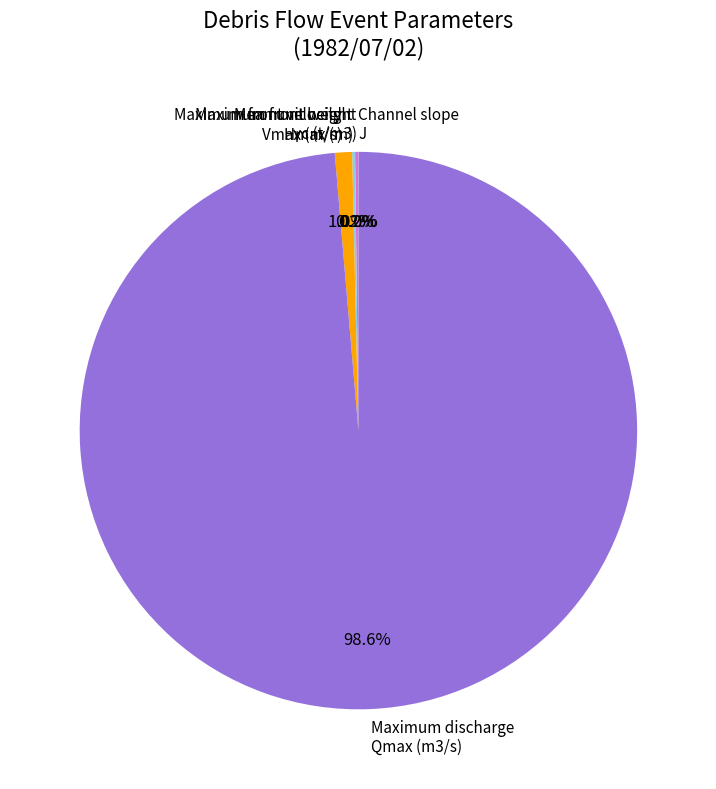

What is the largest slice in the pie chart?

Maximum discharge Qmax (m3/s)